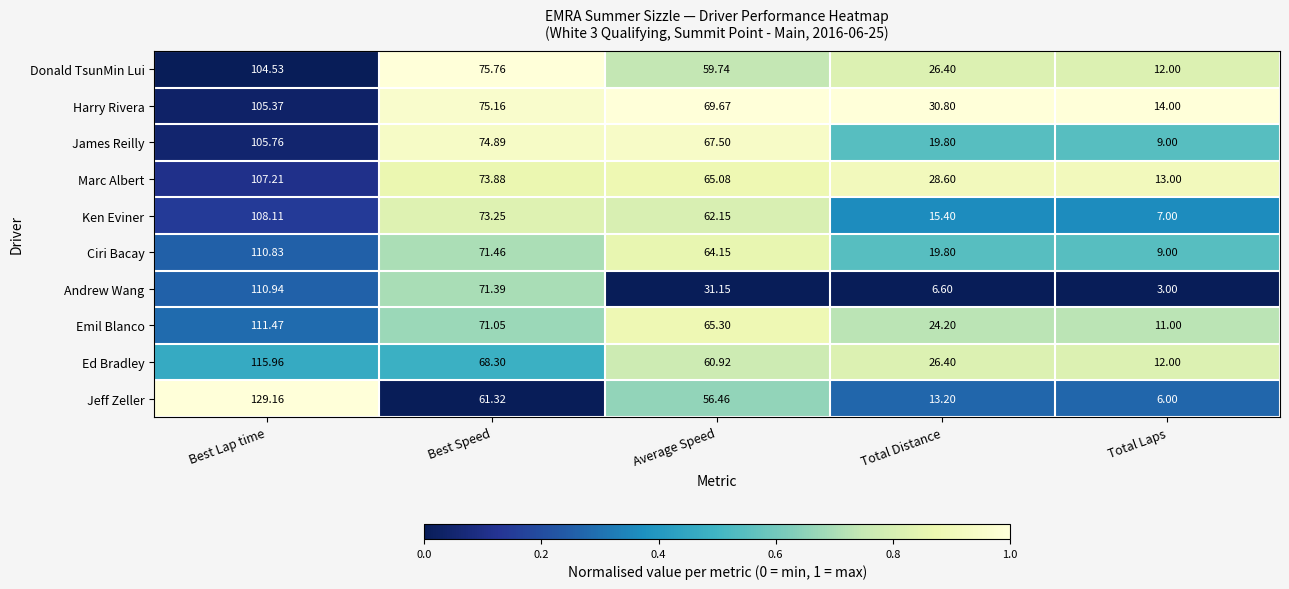

What is the total value across all series at Total Distance?

211.2